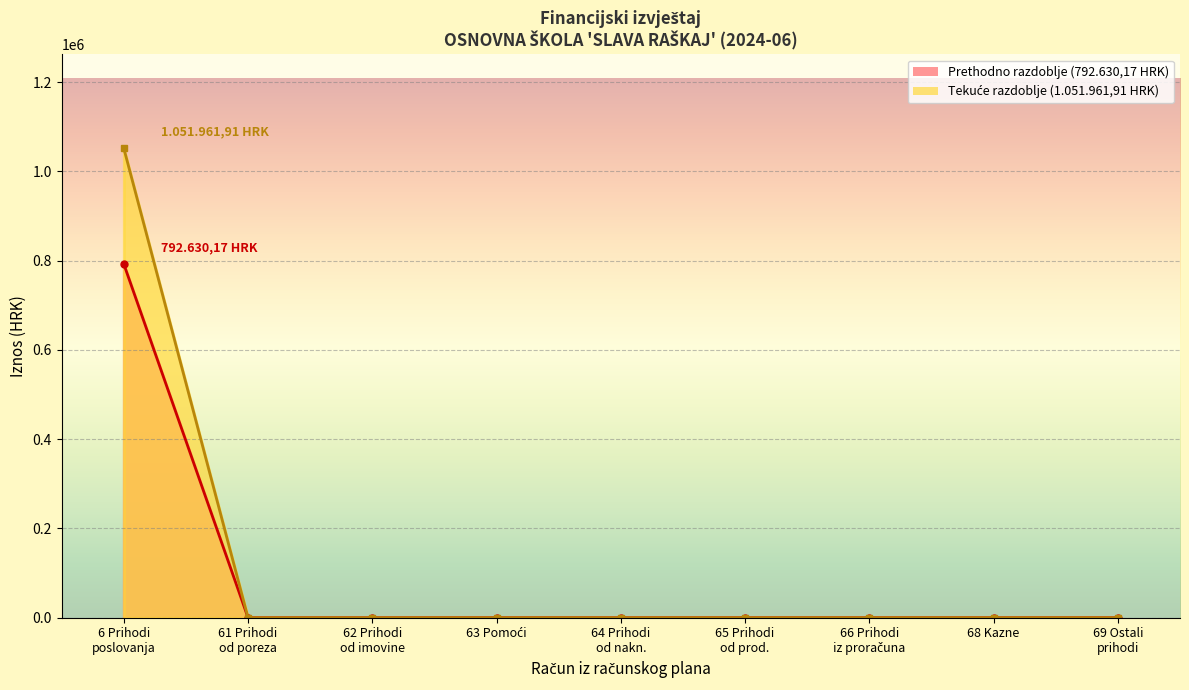

What is the maximum value shown in the chart?

1051961.9